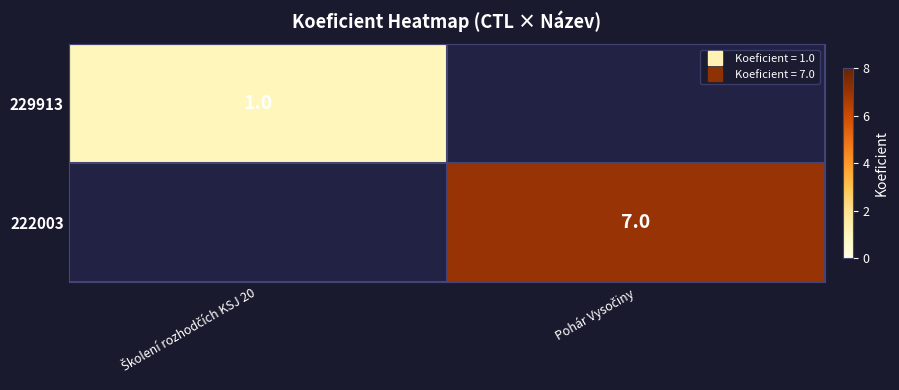

At how many categories does at least one series exceed 5?

1